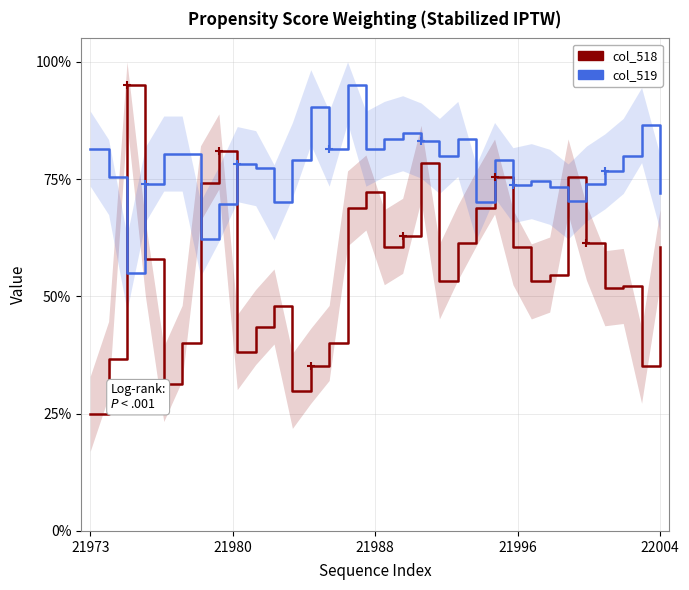

In col_519, how many points are lower than both neighbors (excluding endpoints)?

9